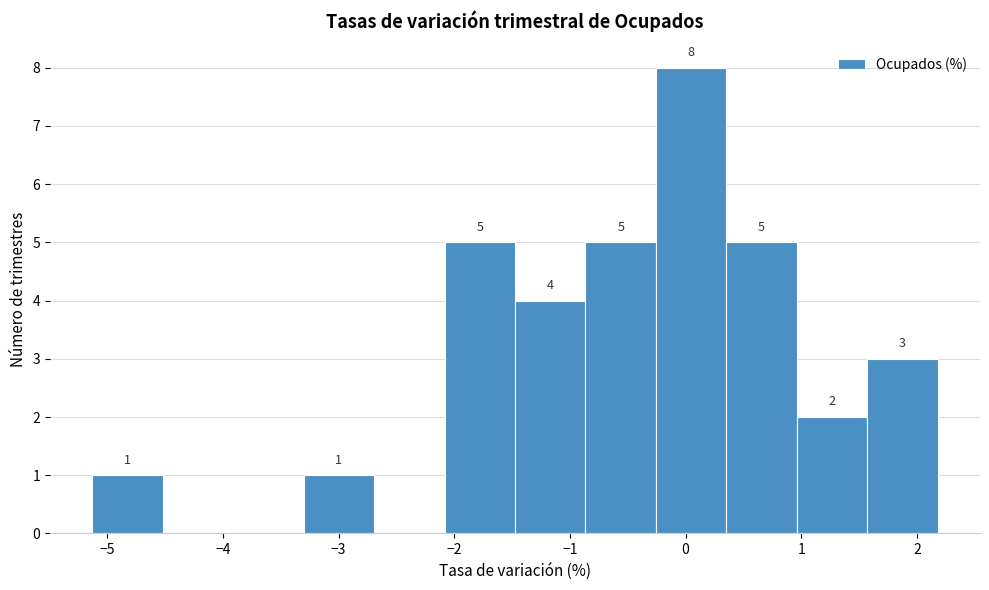

Over which range of the x-axis is the bar tallest?

-0.3 to 0.4